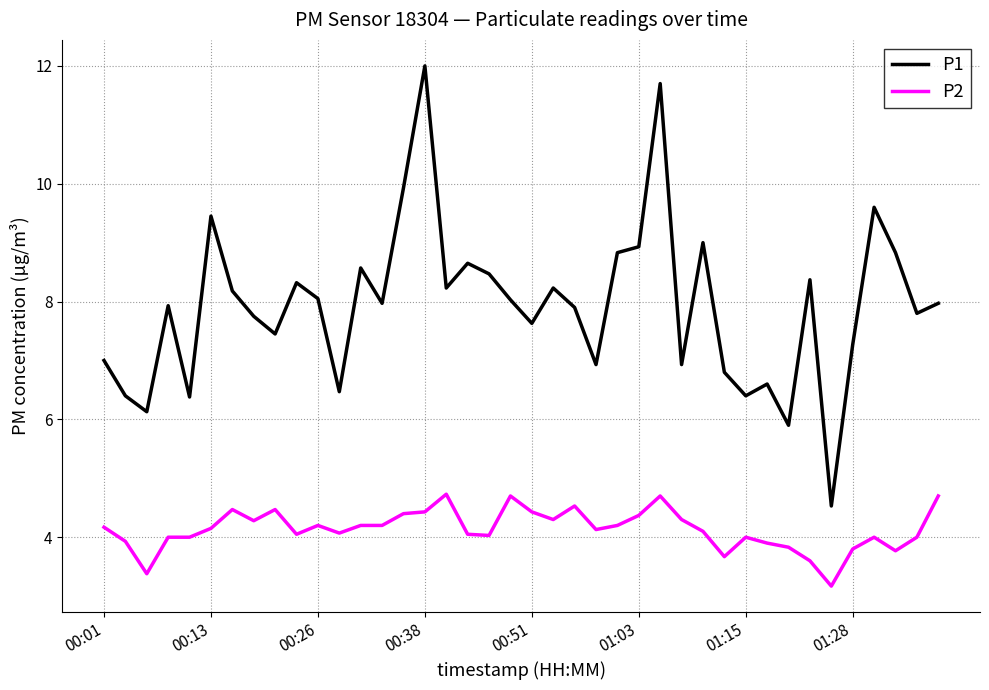

Is this an area chart (filled region under the line)?

No